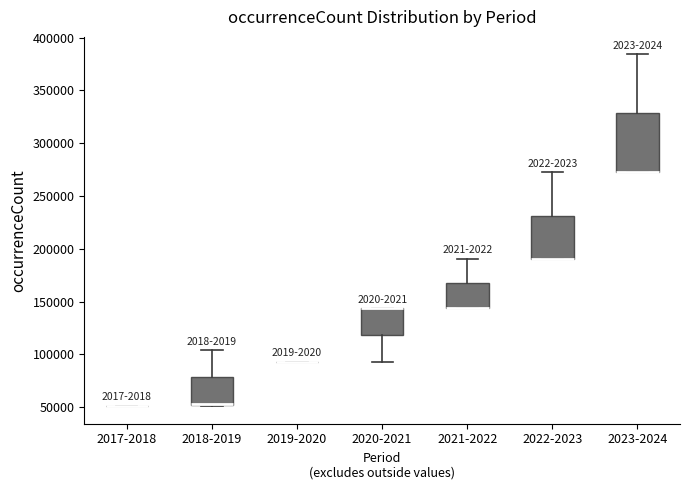

Comparing the boxes themselves (not the whiskers), which one is the tallest?

2023-2024